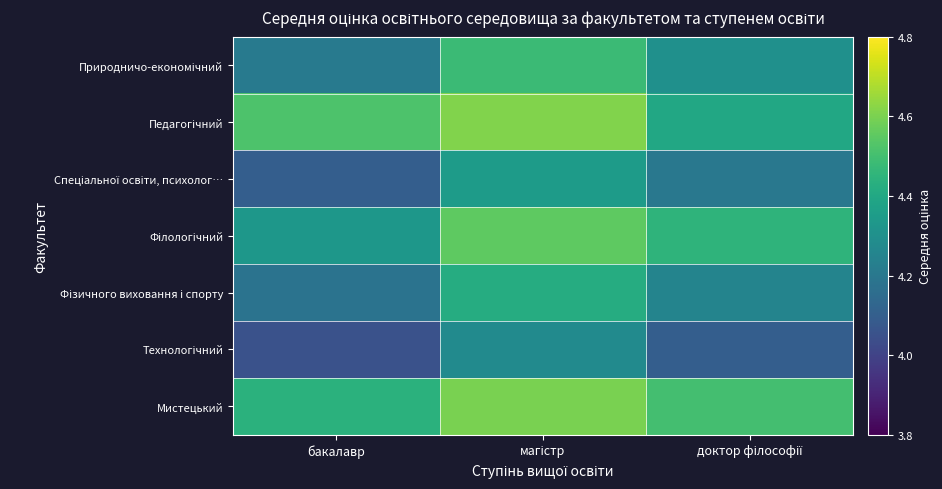

What is the total value across all series at бакалавр?

29.8